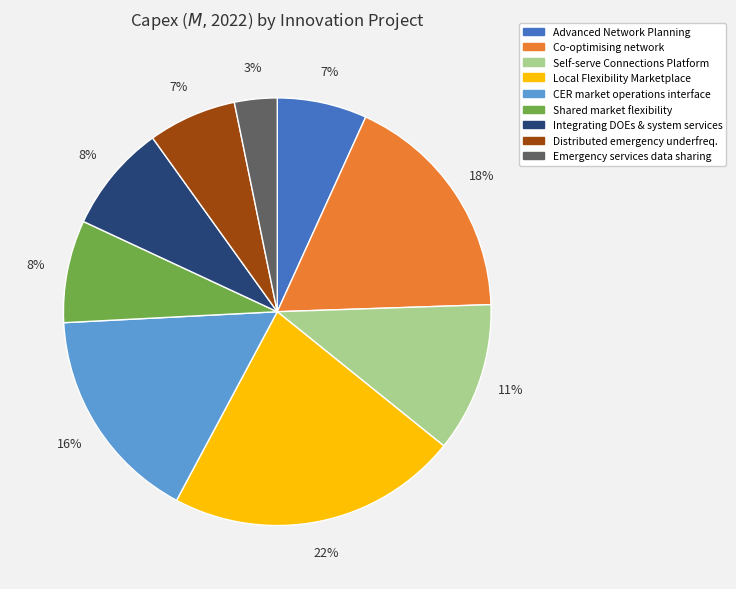

What is the smallest slice in the pie chart?

Emergency services data sharing